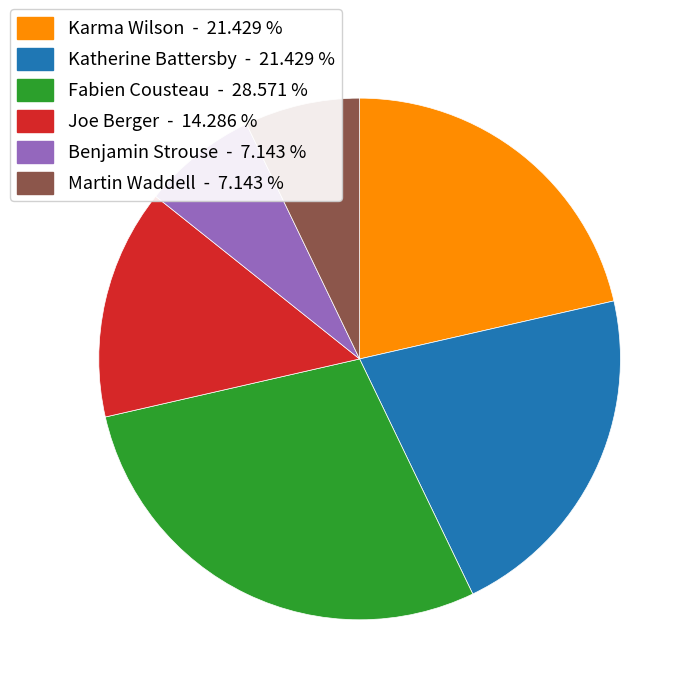

Is there a majority slice in this chart?

No